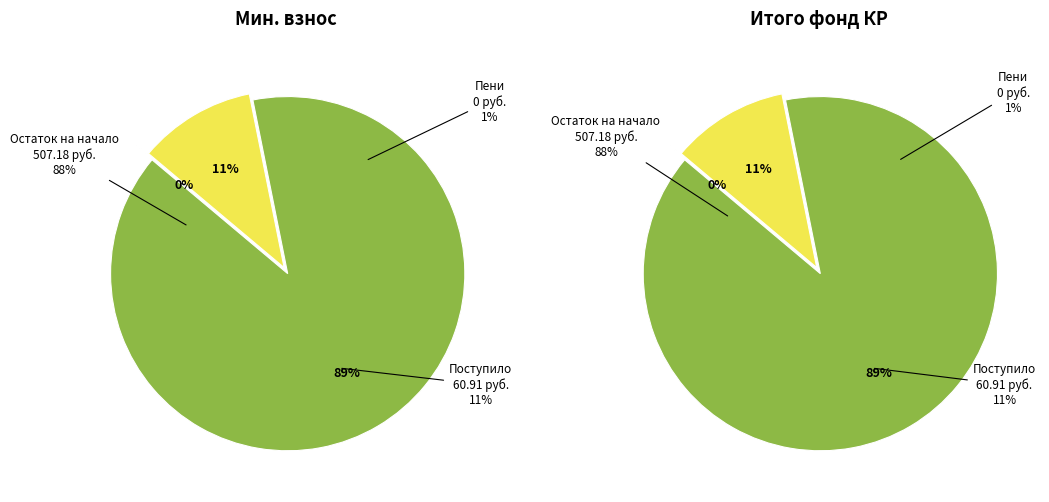

Is there any slice that represents more than half of the pie?

Yes